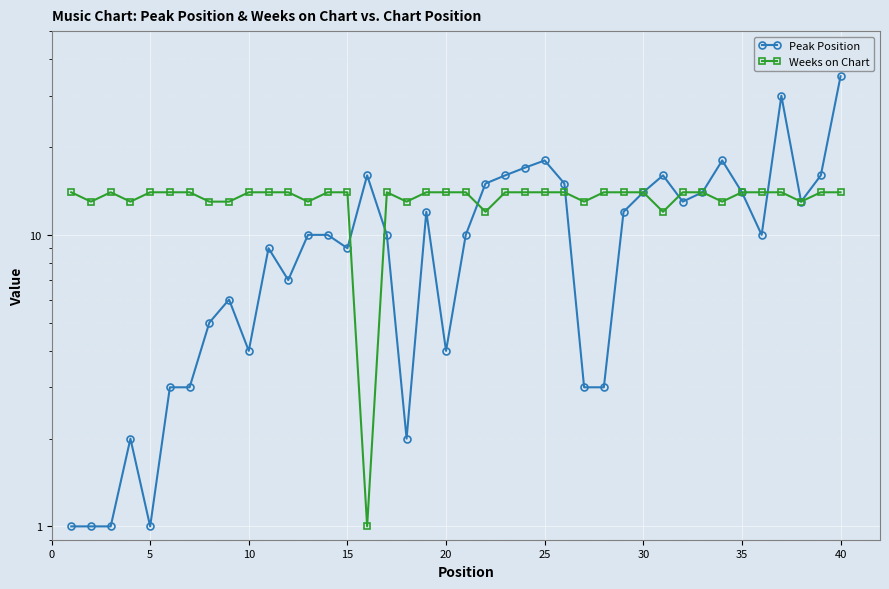

The value of Weeks on Chart at 30 is 14. True or false?

True